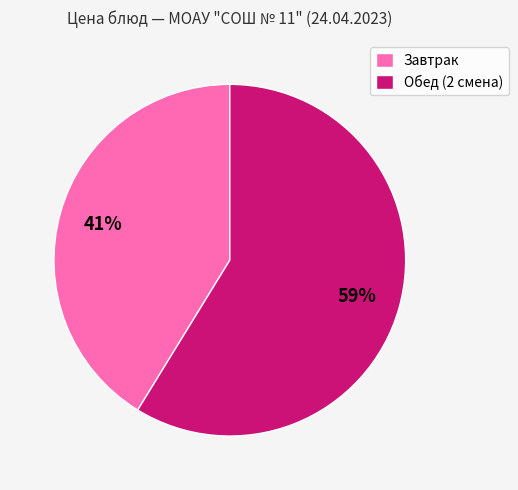

Rank the categories by value from lowest to highest.

Завтрак, Обед (2 смена)